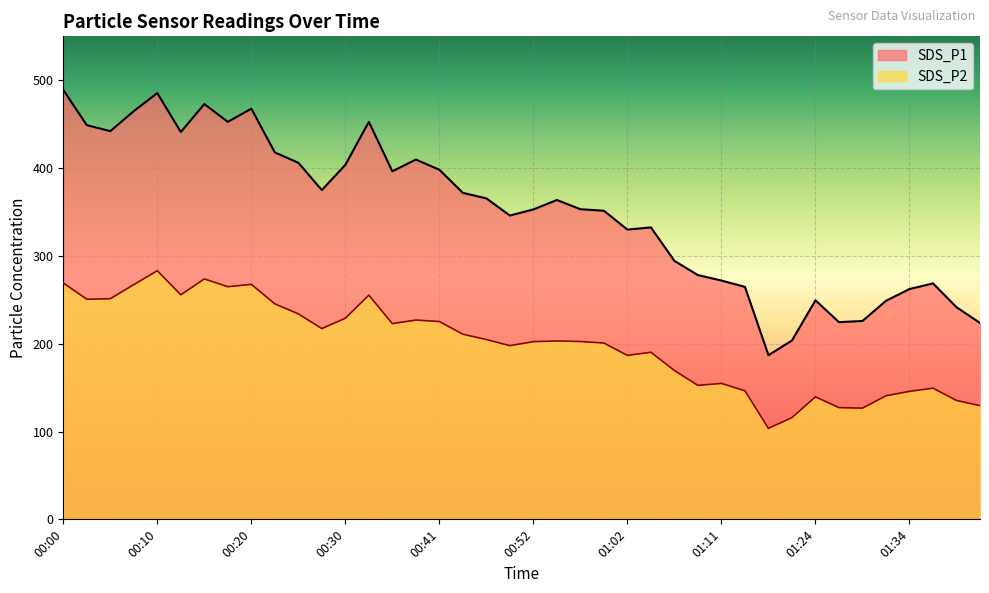

At how many categories does at least one series exceed 132?

40